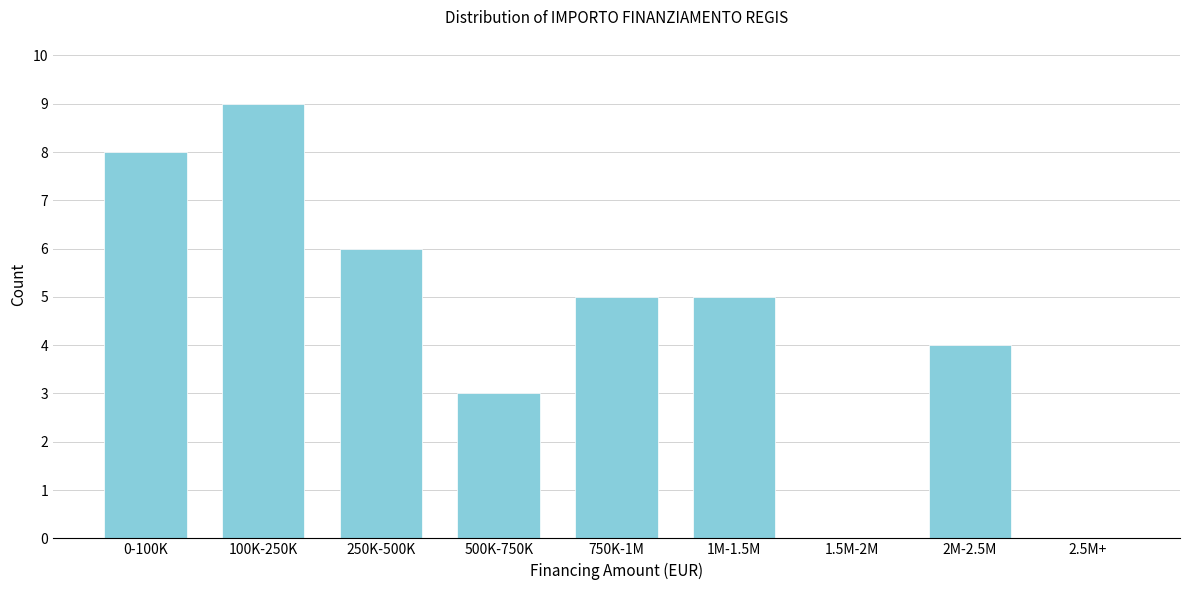

Reading right to left, extract all data points from this chart.

2.5M+=0	2M-2.5M=4	1.5M-2M=0	1M-1.5M=5	750K-1M=5	500K-750K=3	250K-500K=6	100K-250K=9	0-100K=8